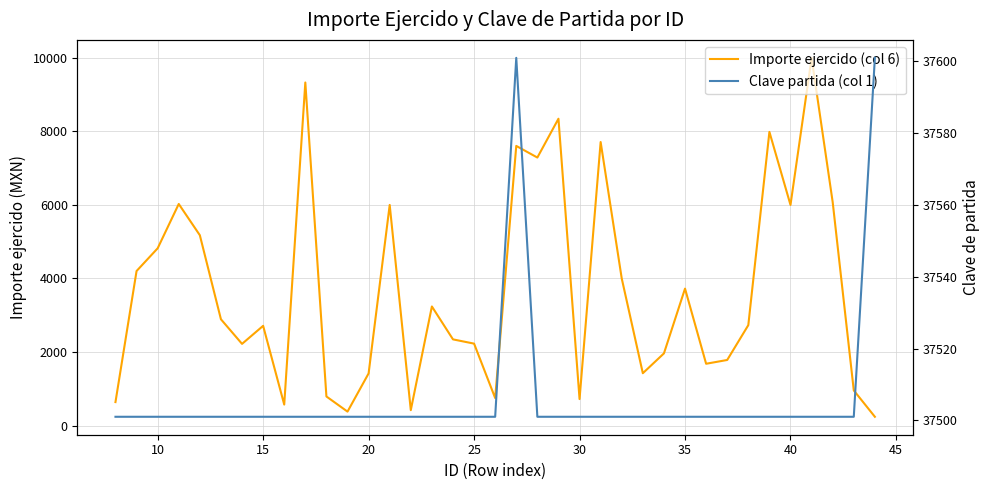

What are all the series names shown in the legend?

Importe ejercido (col 6), Clave partida (col 1)